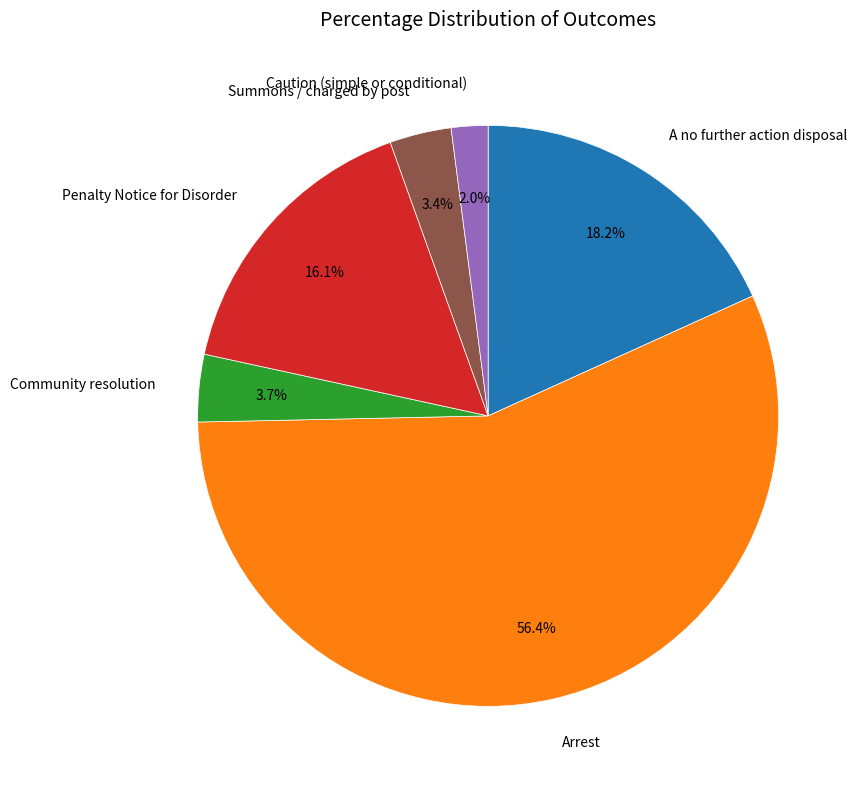

Is there any slice that represents more than half of the pie?

Yes